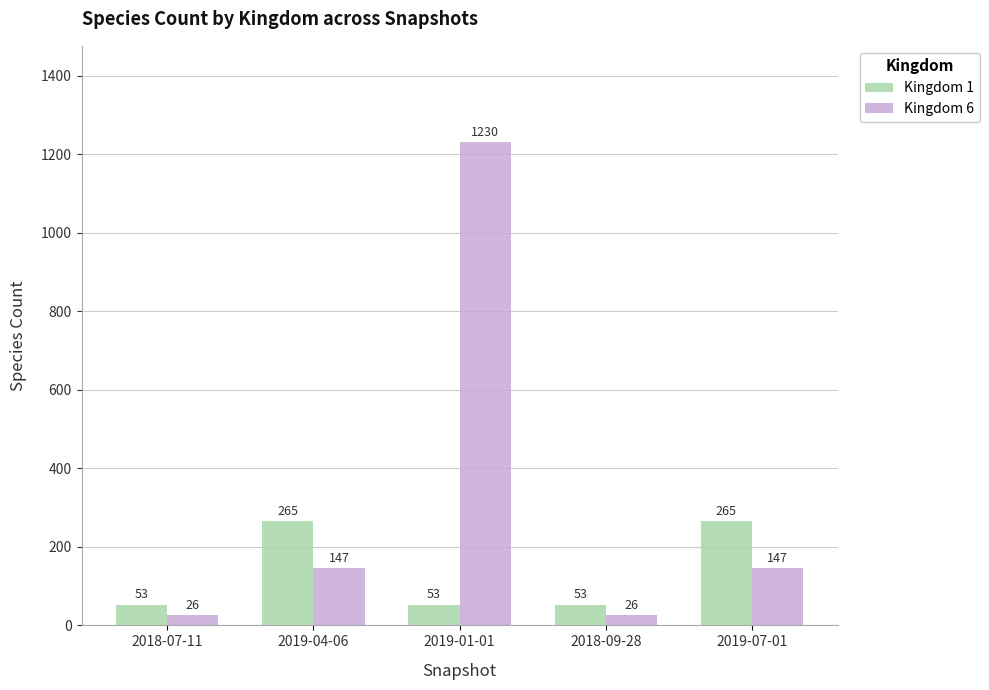

What is the approximate value of Kingdom 1 at 2019-07-01, to the nearest 50?

250